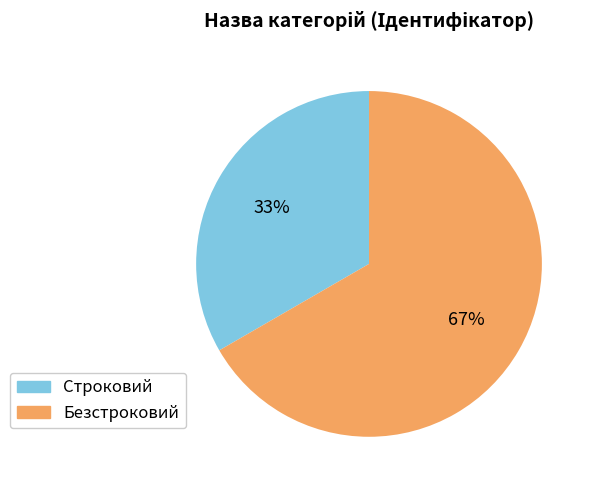

To the nearest percent, what percentage of the pie is Строковий?

33%